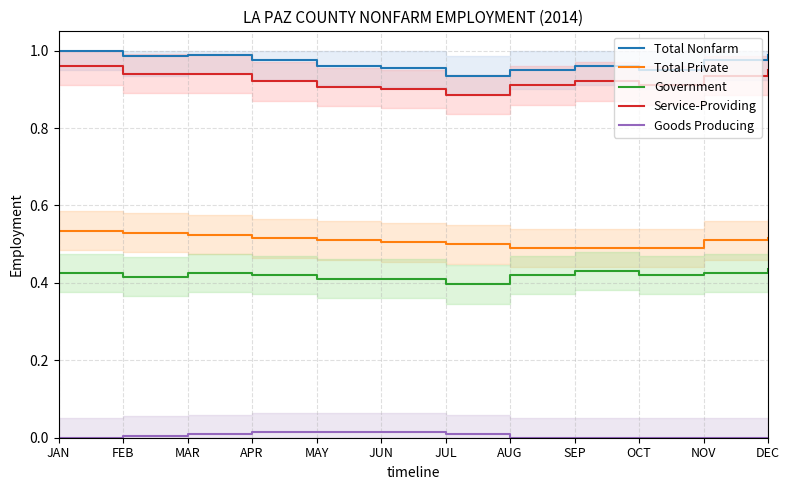

True or false: Service-Providing has a value of 0.9 at FEB.

True